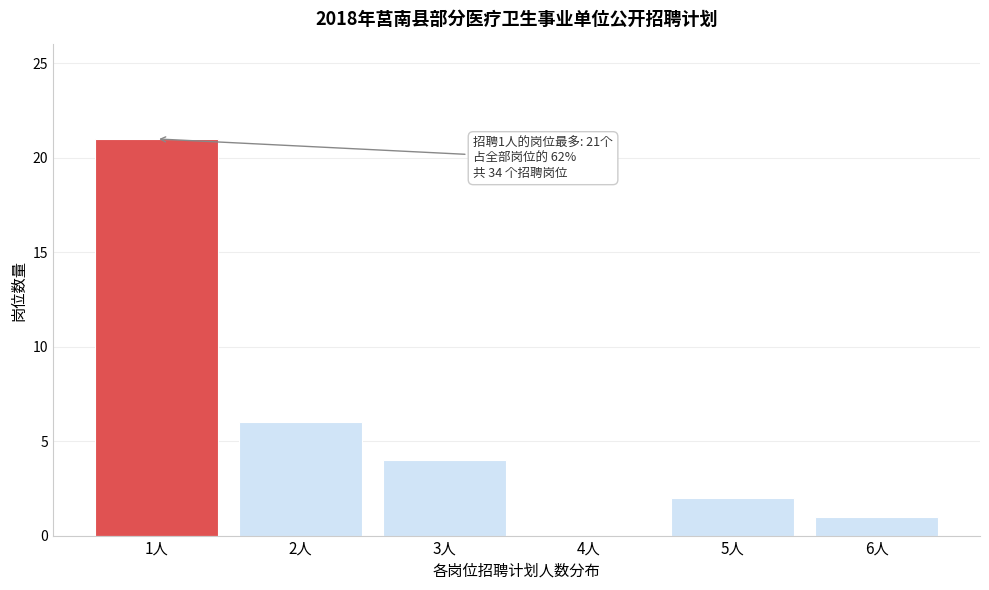

Reading right to left, what are all the values shown in this chart?

6人=1	5人=2	4人=0	3人=4	2人=6	1人=21